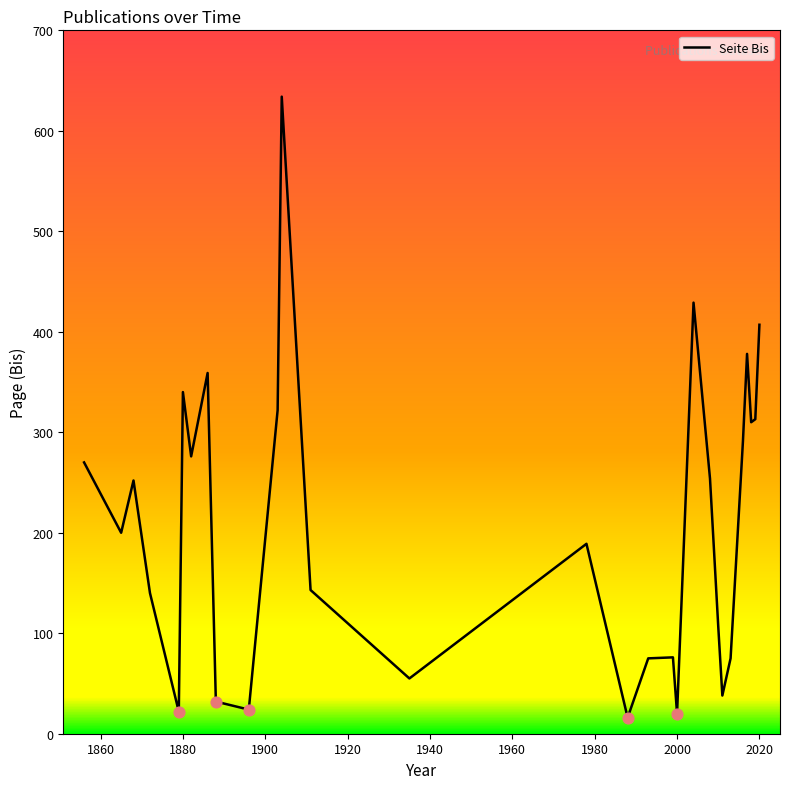

What is the difference between the maximum and minimum values?

618